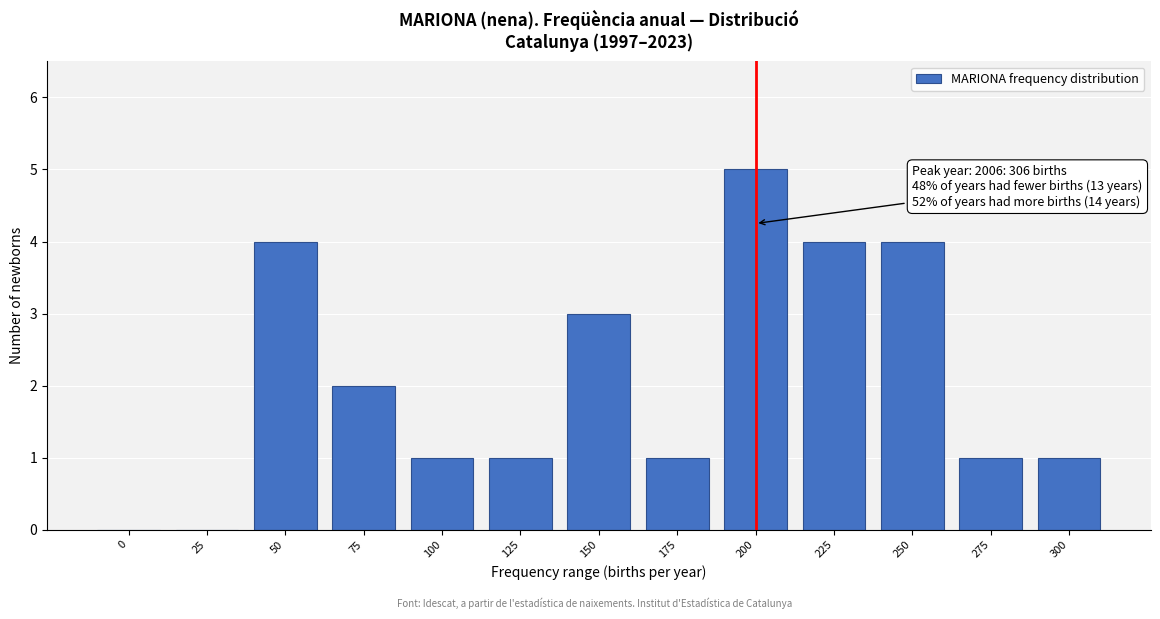

Reading right to left, transcribe all the data shown in this chart.

300=1	275=1	250=4	225=4	200=5	175=1	150=3	125=1	100=1	75=2	50=4	25=0	0=0